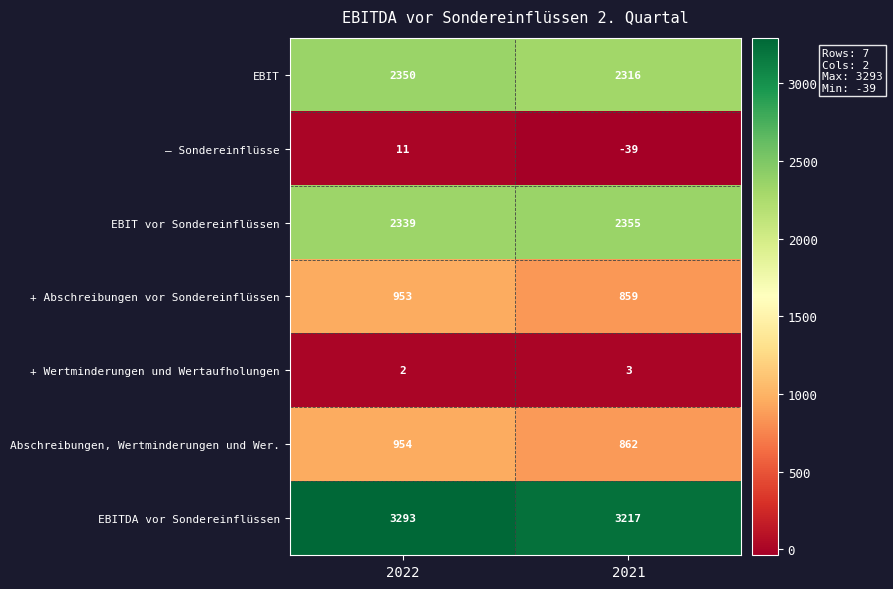

Rank the series at 2021 from highest to lowest value.

EBITDA vor Sondereinflüssen, EBIT vor Sondereinflüssen, EBIT, Abschreibungen, Wertminderungen und Wer., + Abschreibungen vor Sondereinflüssen, + Wertminderungen und Wertaufholungen, – Sondereinflüsse